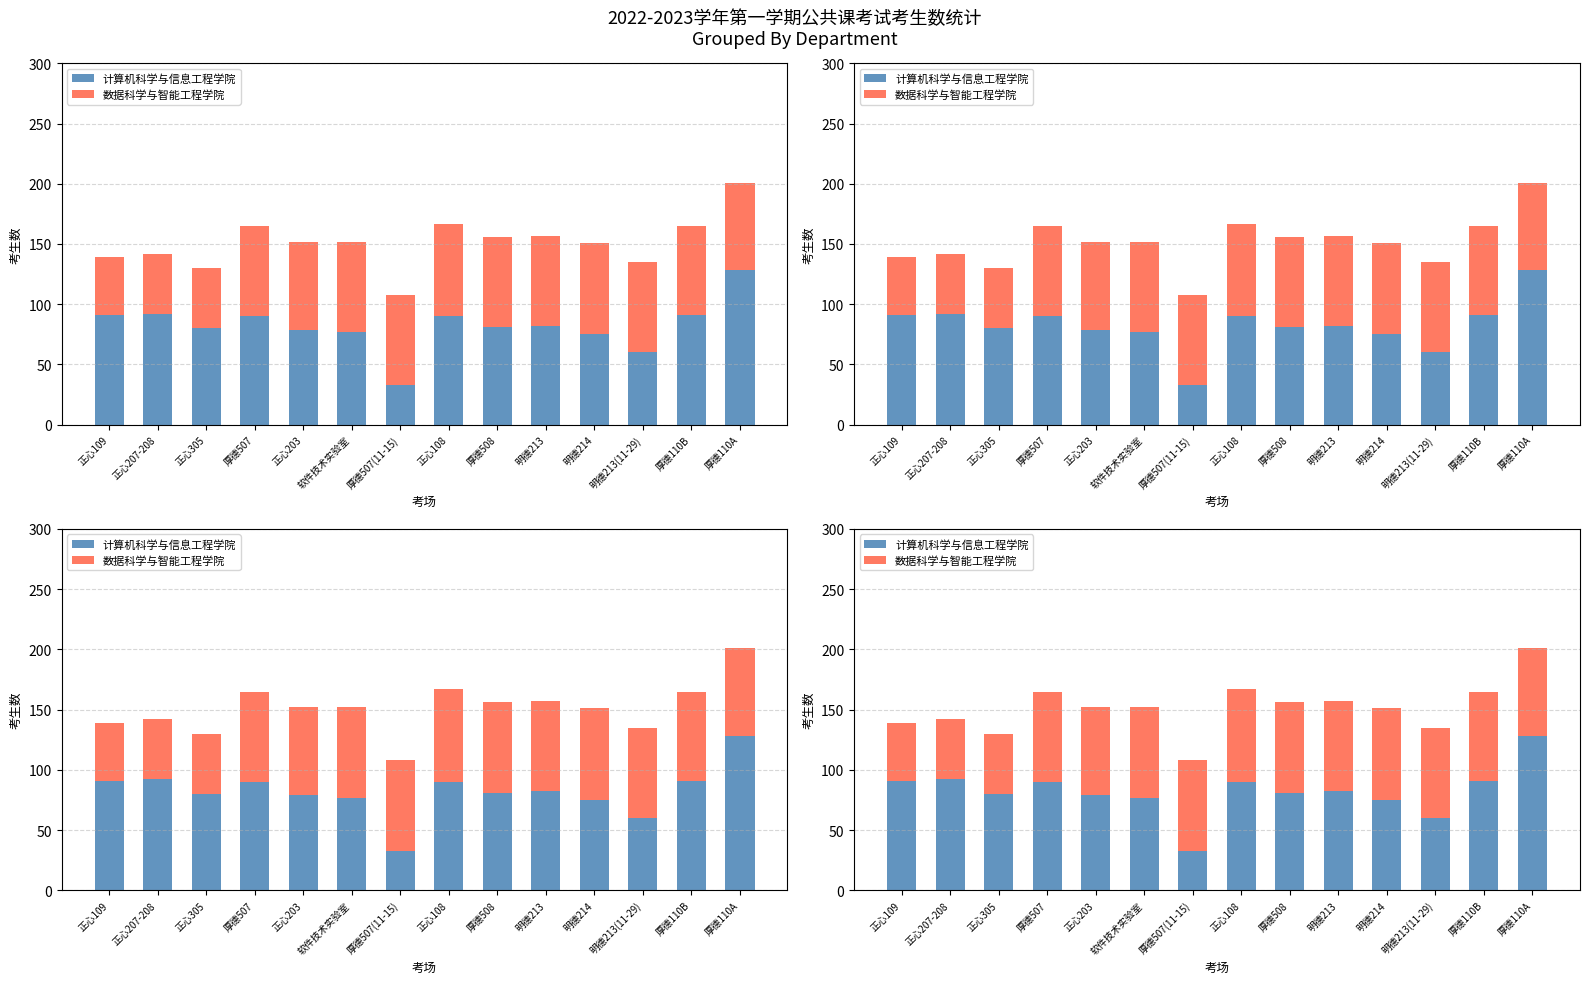

Between 正心109 and 厚德110B, which series saw the biggest shift?

数据科学与智能工程学院